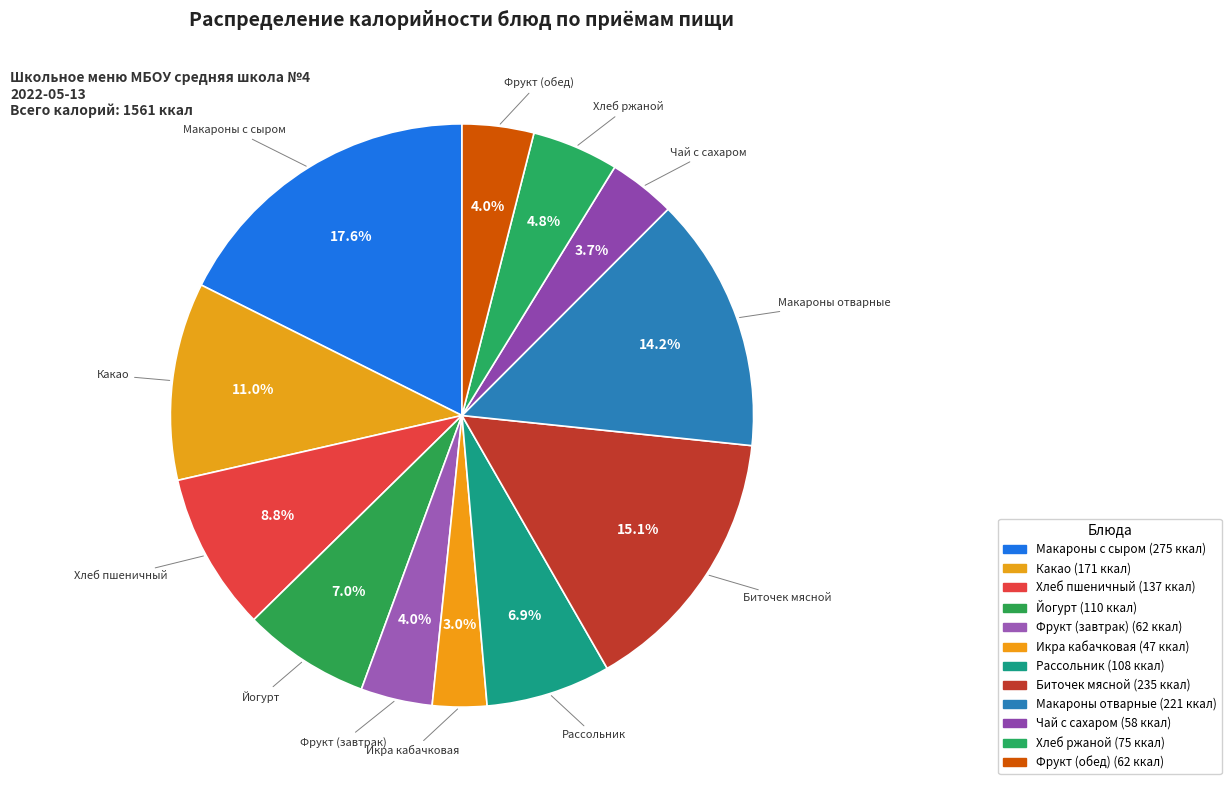

To the nearest percent, what is the average slice percentage?

8%